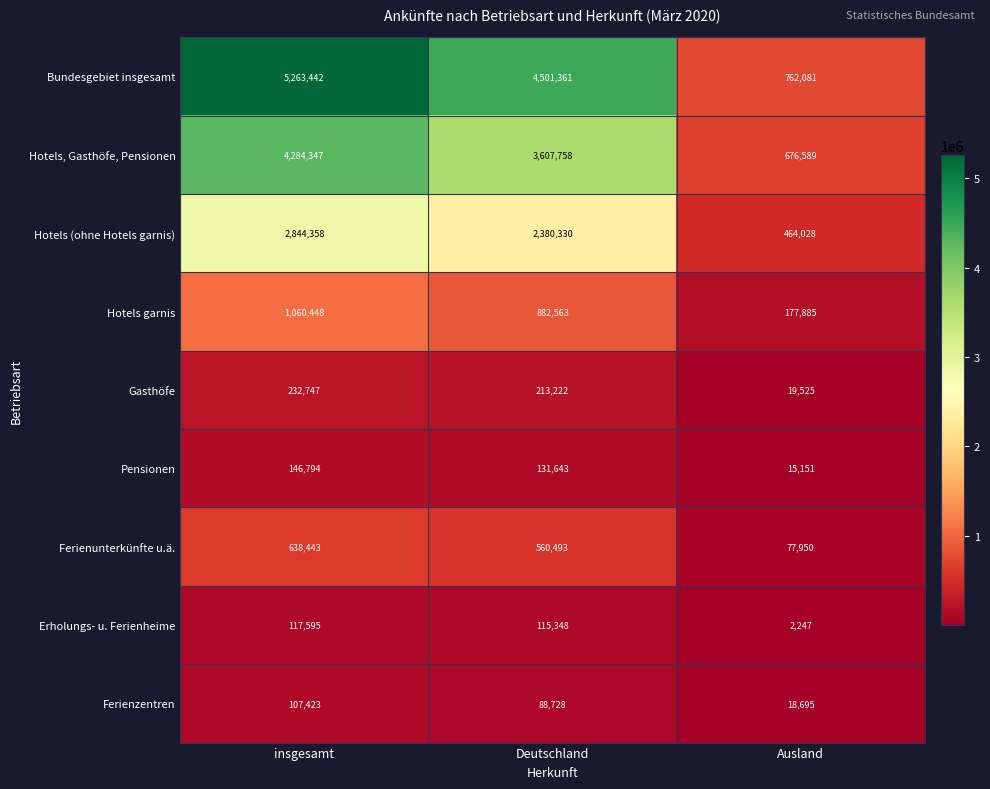

What is the smallest value displayed?

2247